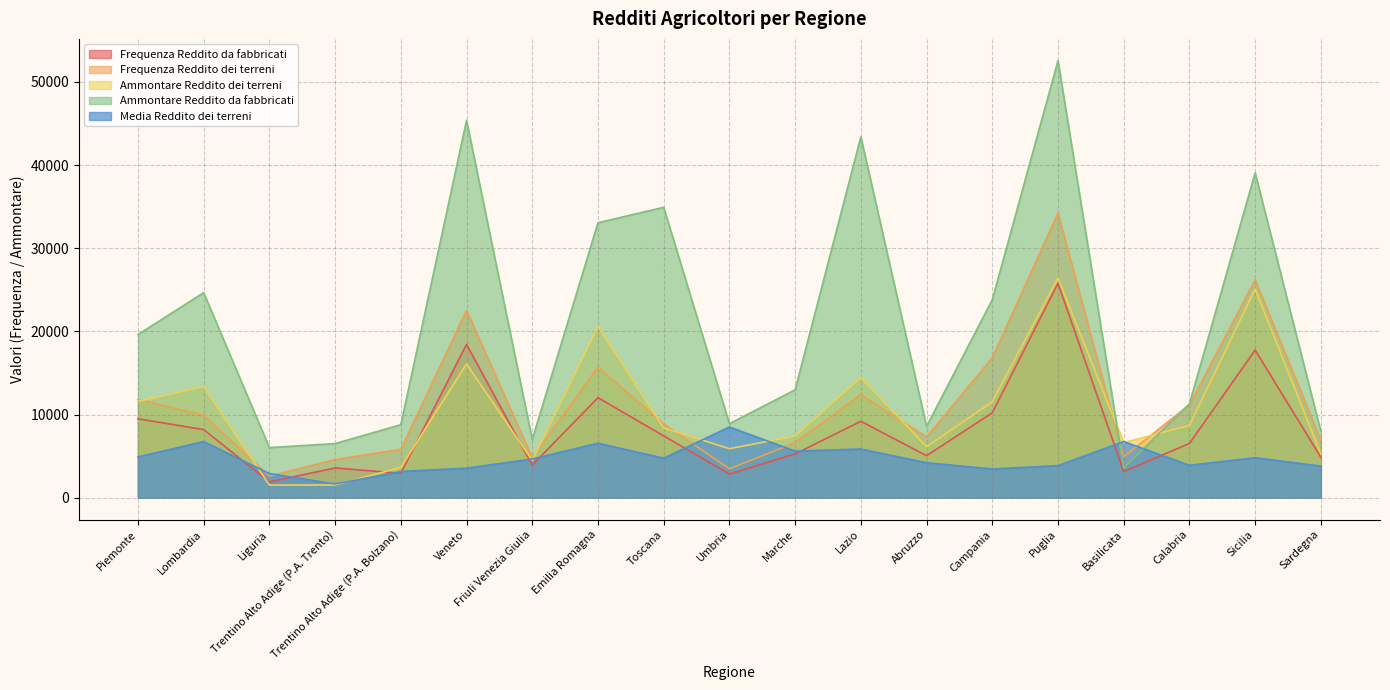

Where does the Frequenza Reddito da fabbricati series first go above 6520?

Piemonte